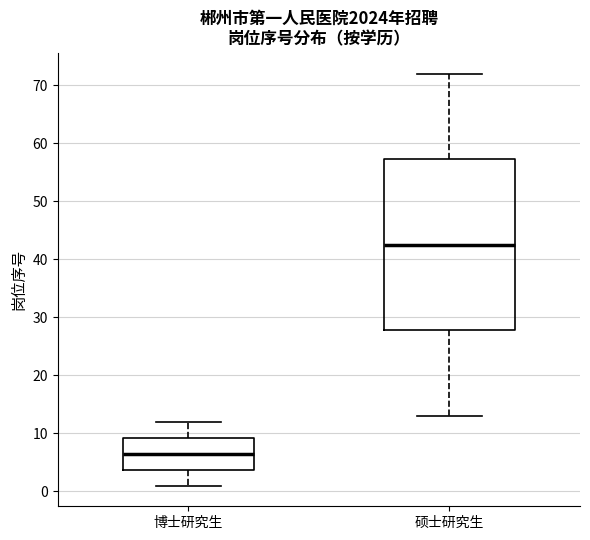

Reading left to right, read every box against the y-axis: the position of its median line, the range the box covers, and the ends of its whiskers. The values are not printed on the chart, so give them approximately, as read against the axis.

博士研究生: median 7, box 4 to 9, whiskers 1 to 12
硕士研究生: median 43, box 28 to 57, whiskers 13 to 72